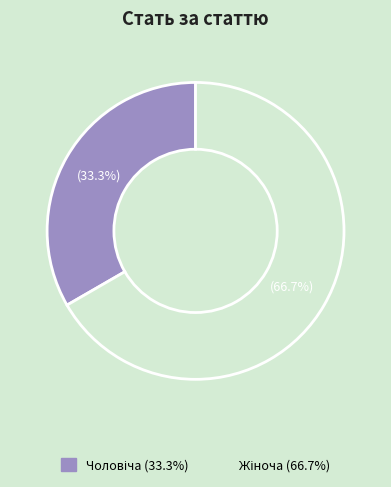

Is there any slice that represents more than half of the pie?

Yes